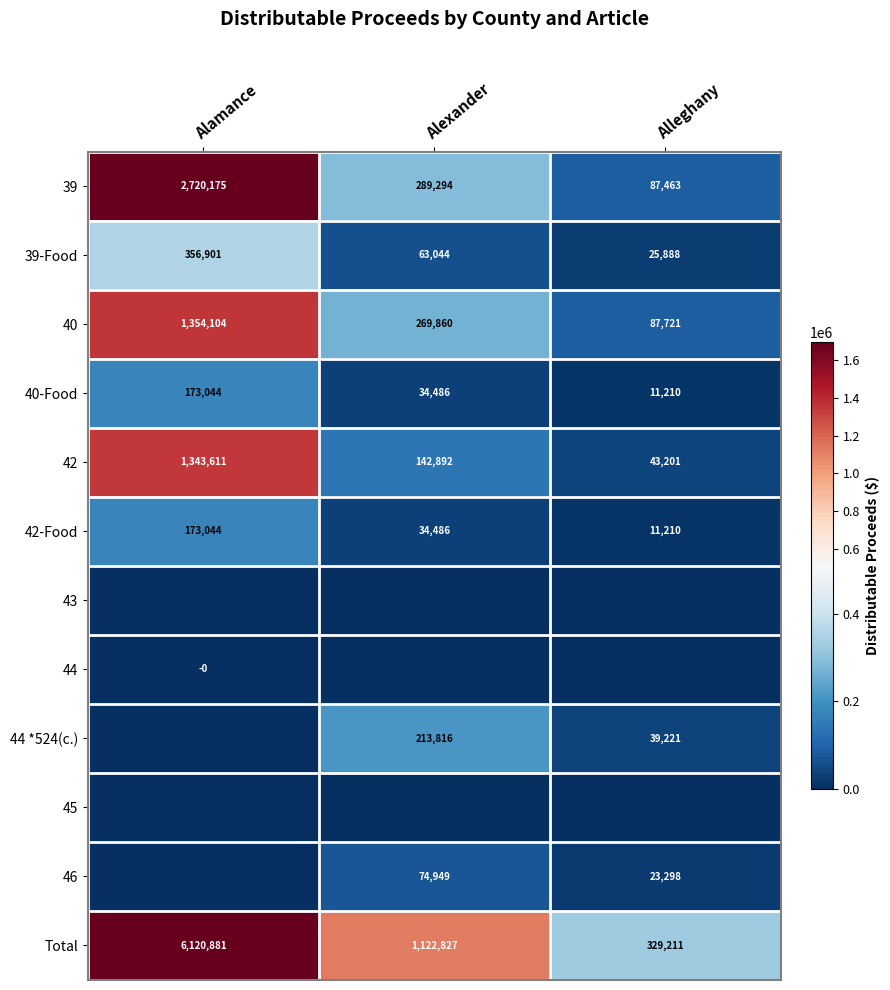

Is the value of 44 *524(c.) at Alleghany greater than the value of 42-Food at Alleghany?

Yes